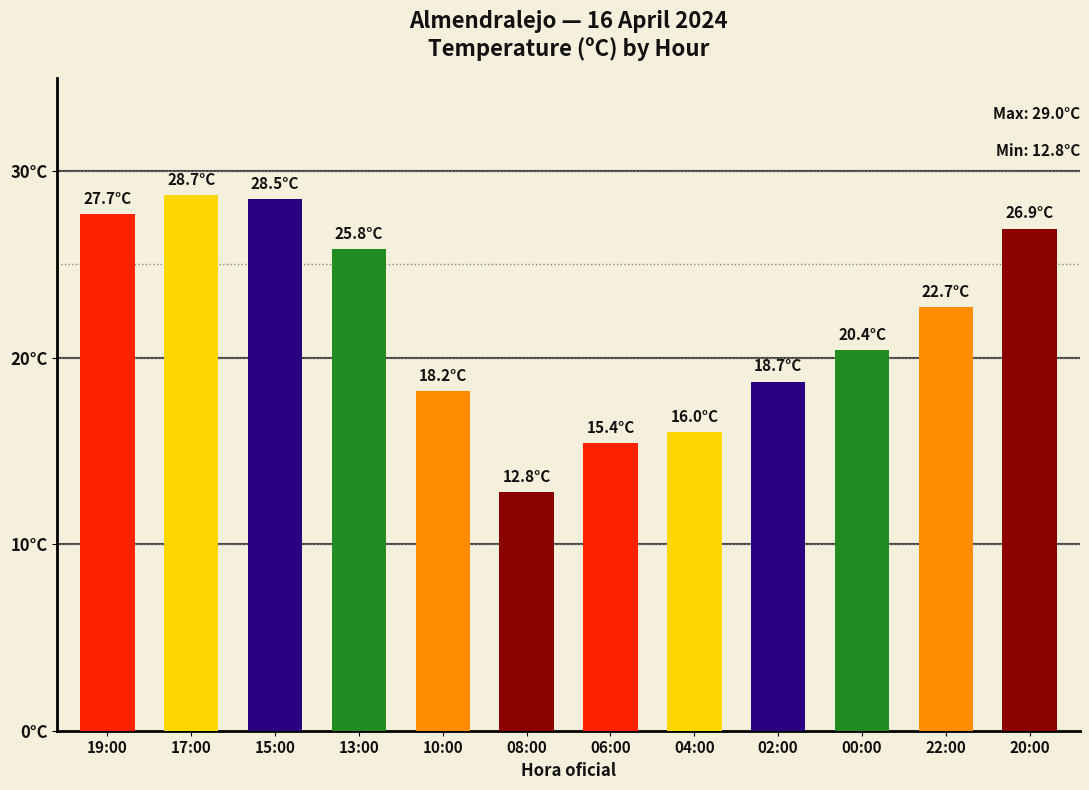

At which label is the value closest to 20?

00:00